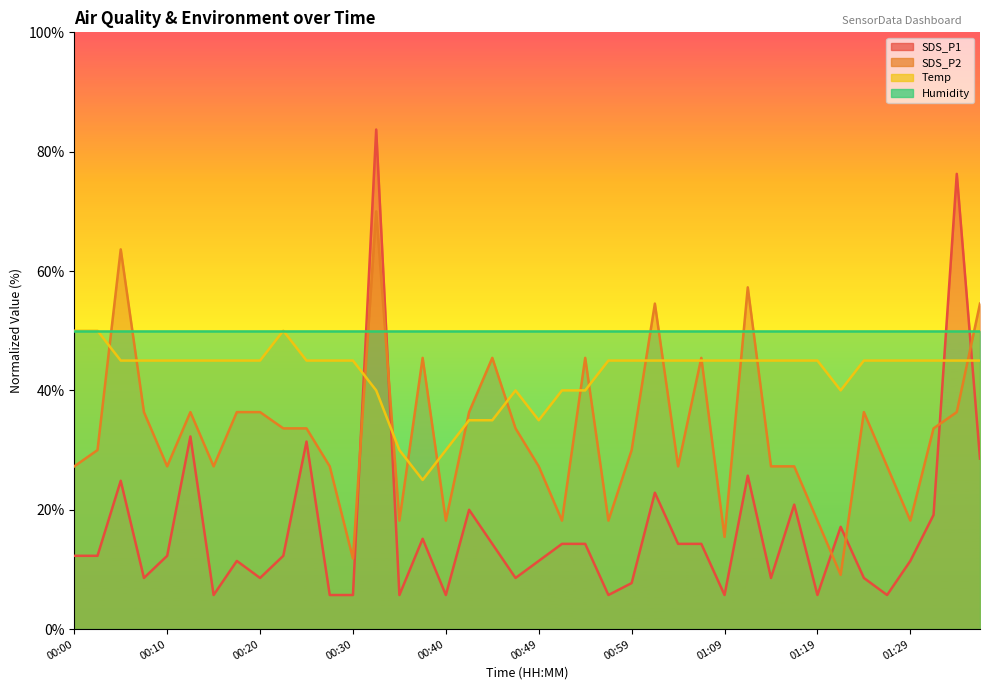

What value does the SDS_P1 series have at 00:12?

32.3